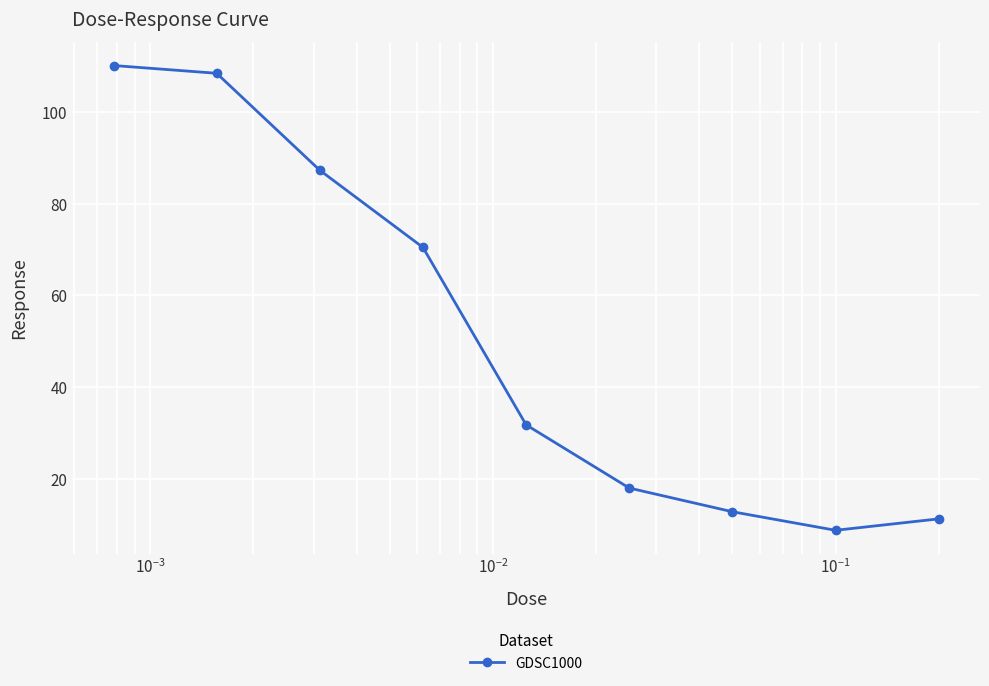

True or false: the data has more than 2 interior local peaks.

False